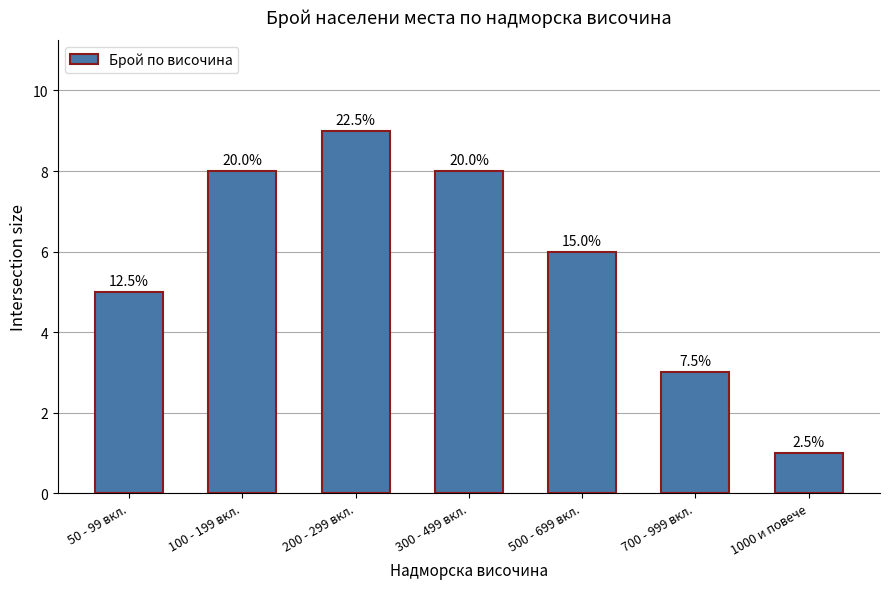

How many bars are there in total?

7